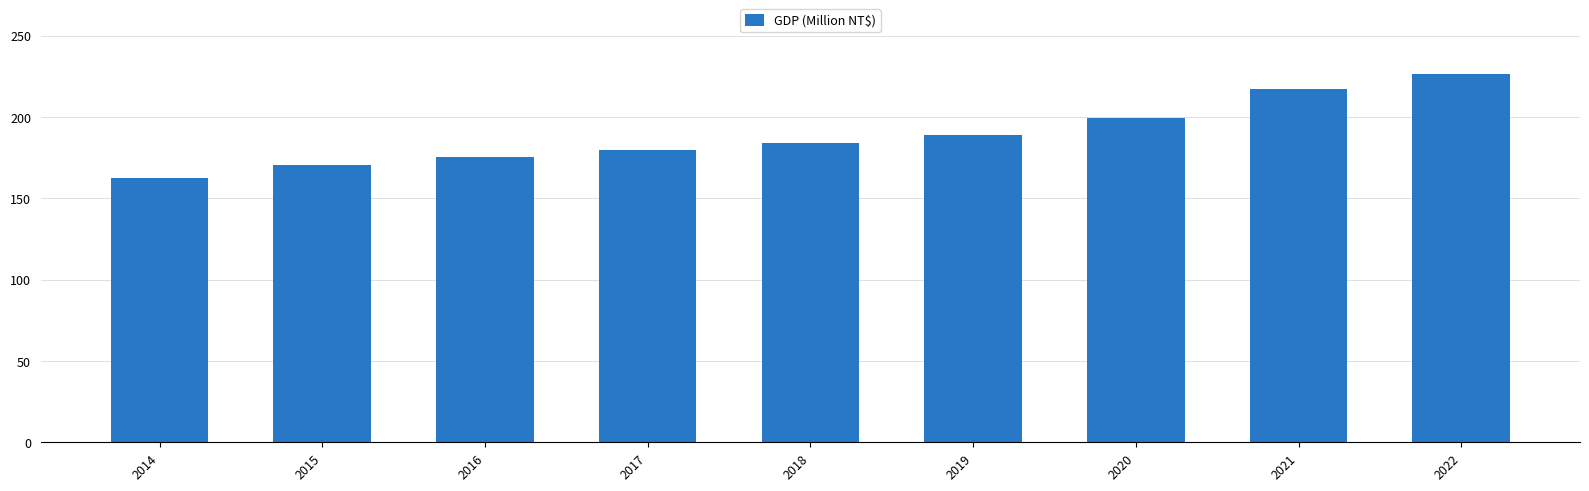

Does the chart contain any negative values?

No